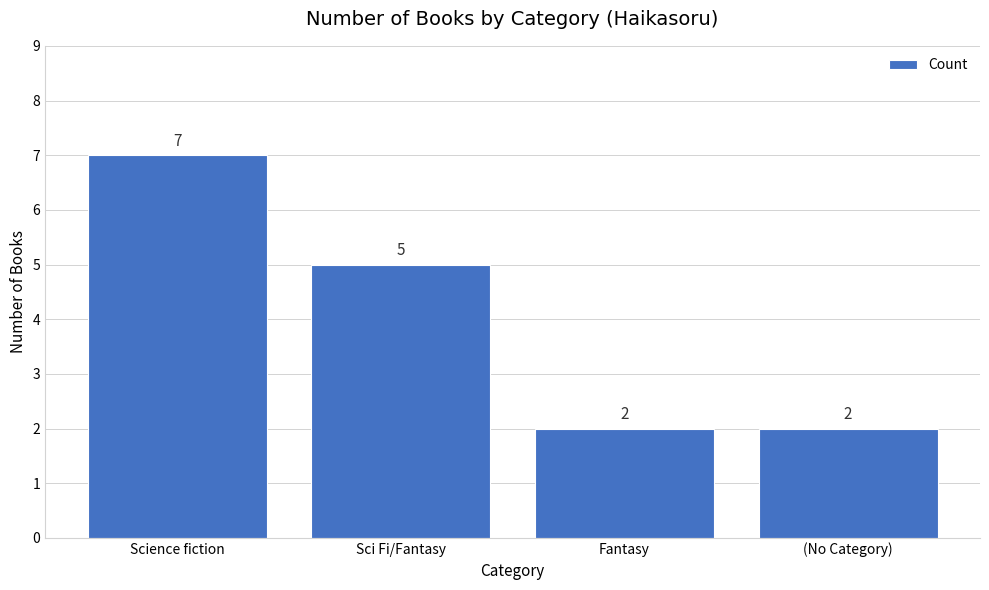

What is the value of the 3rd bar from the left?

2